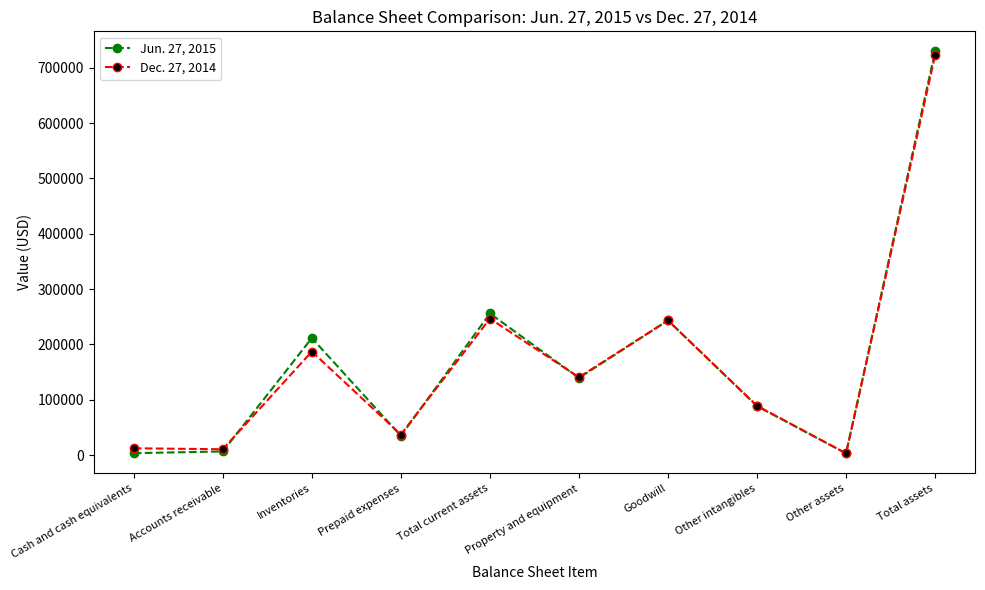

Count the number of categories in the chart.

10